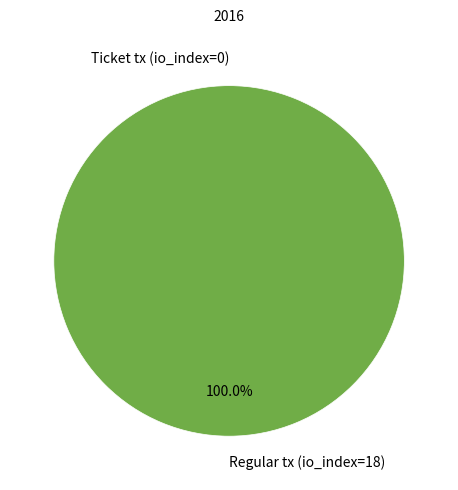

Rank the categories by value from lowest to highest.

Ticket tx (io_index=0), Regular tx (io_index=18)